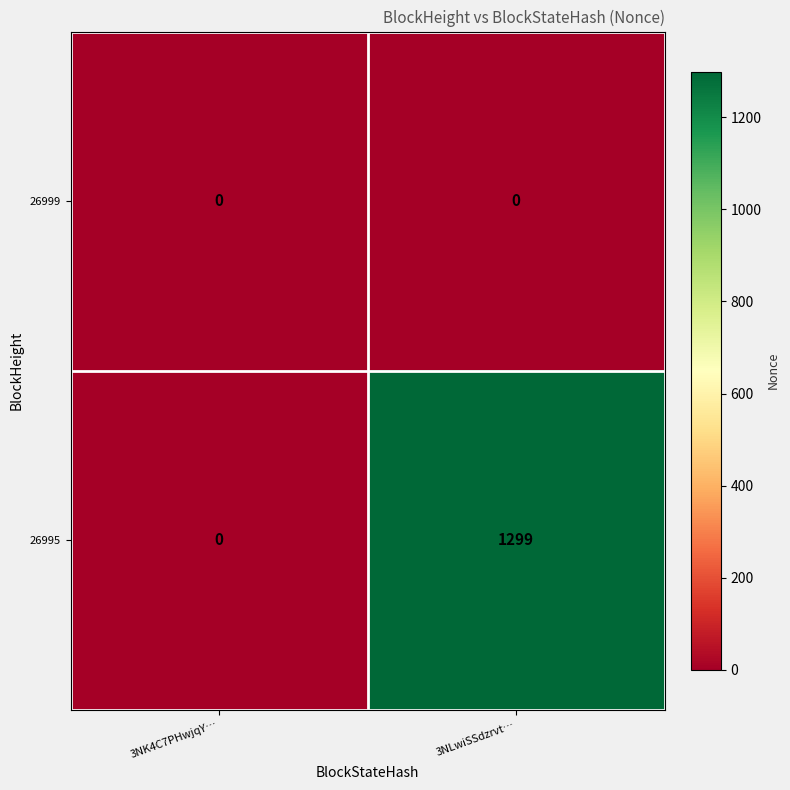

What is the difference between the highest and lowest values at 3NLwiSSdzrvt…?

1299